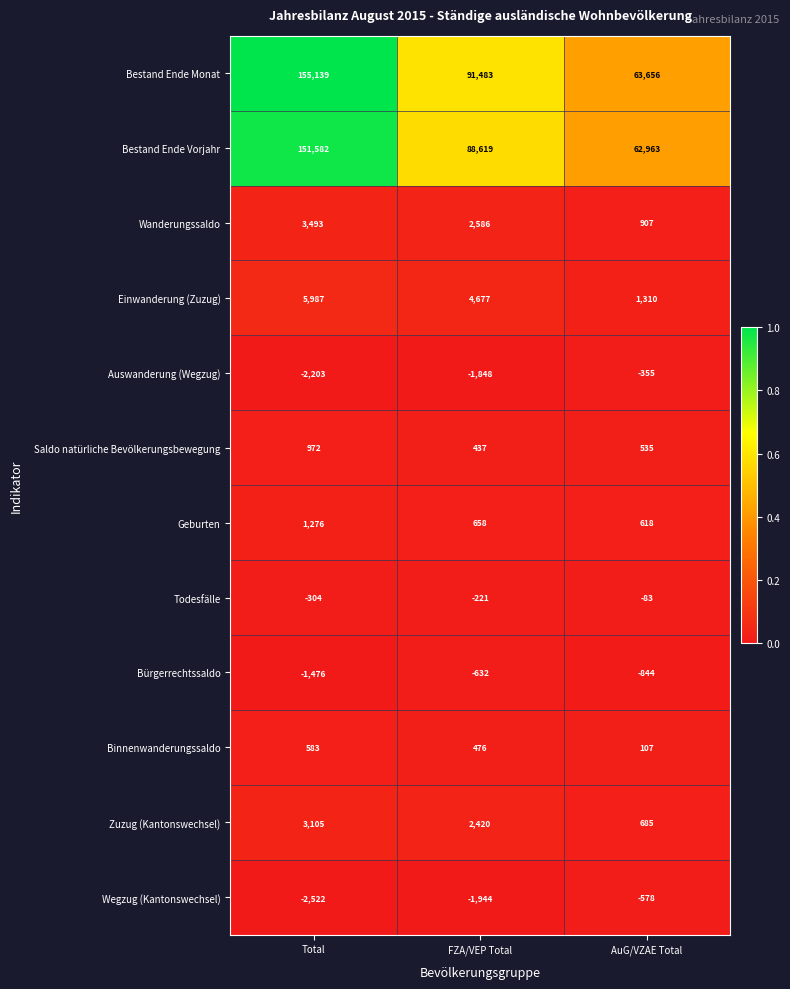

The Auswanderung (Wegzug) series shows -355 at AuG/VZAE Total. True or false?

True